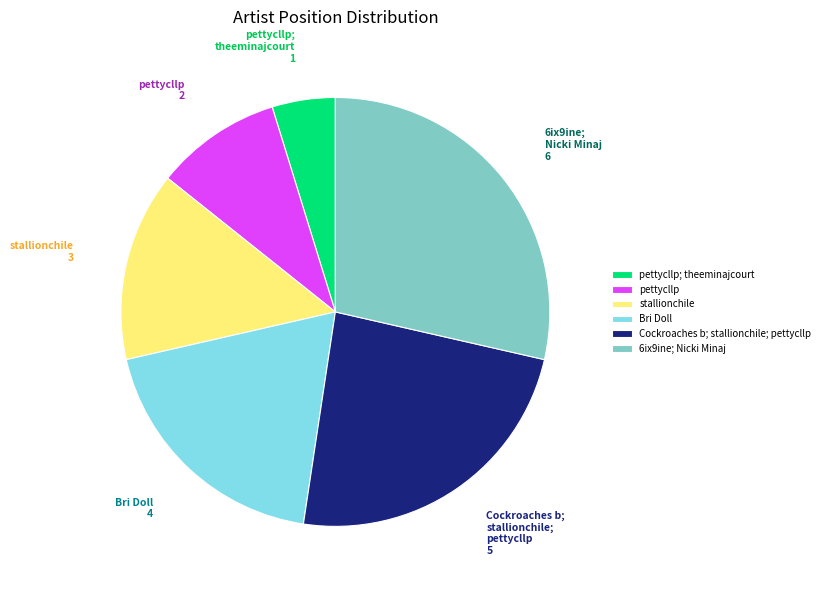

Rank the categories by value from lowest to highest.

pettycllp; theeminajcourt, pettycllp, stallionchile, Bri Doll, Cockroaches b; stallionchile; pettycllp, 6ix9ine; Nicki Minaj